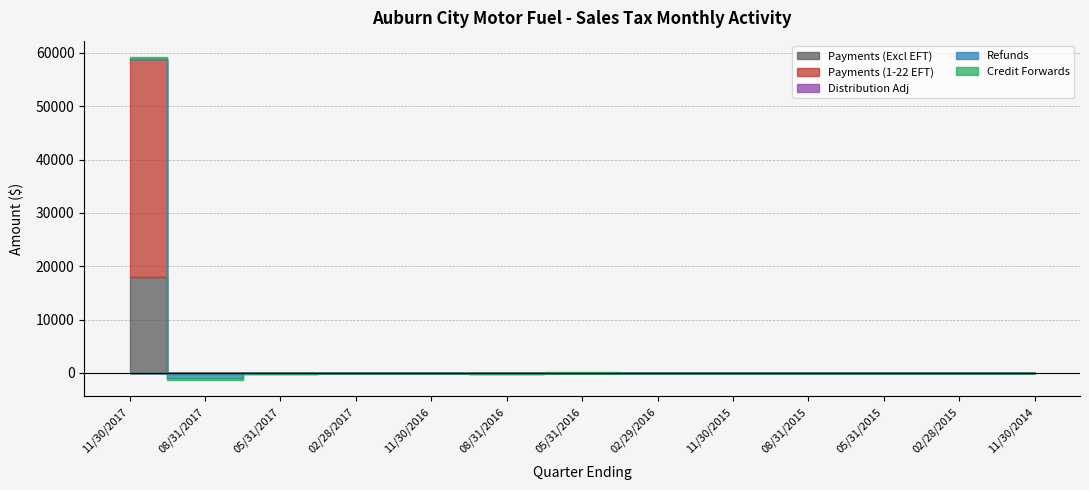

What is the label of the 9th point from the left?

11/30/2015